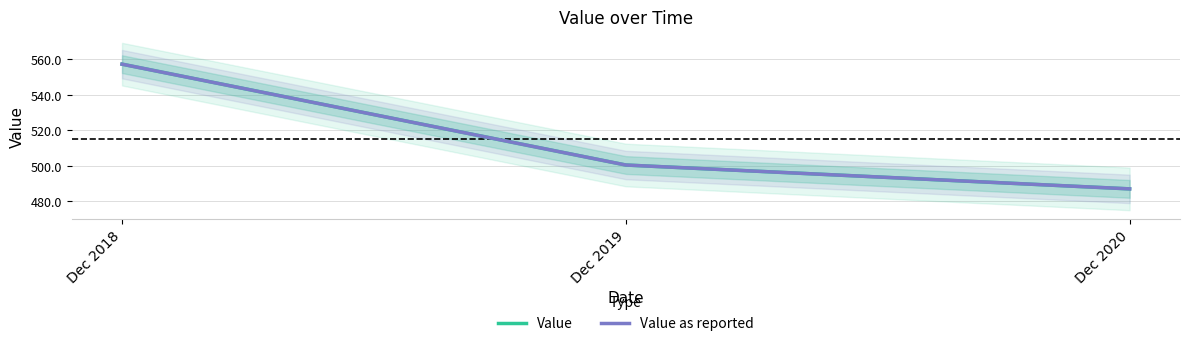

How many values in the Value as reported series are below 500?

1